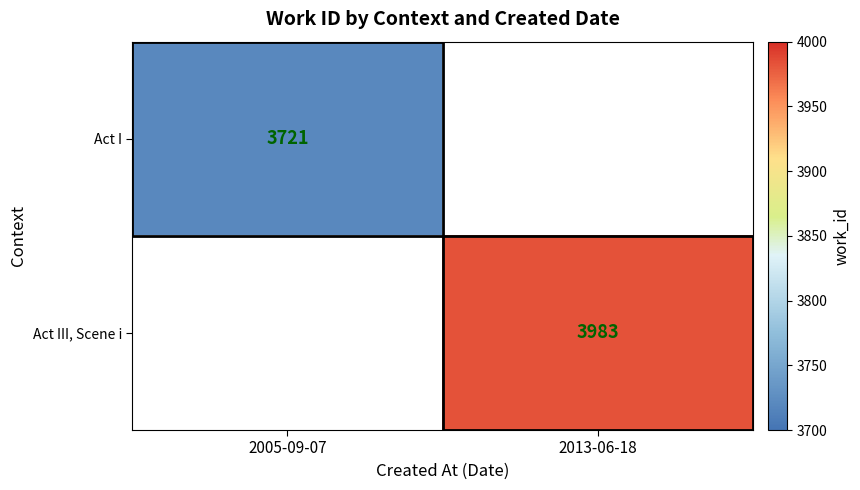

The value of Act I at 2005-09-07 is 3721. True or false?

True